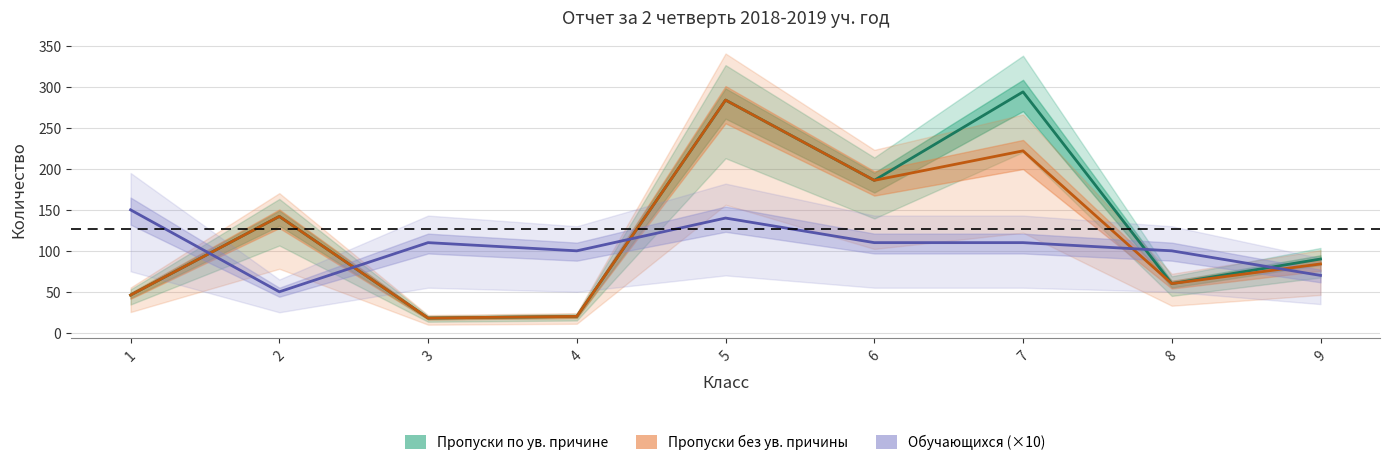

Which series has the largest range (max minus min)?

Пропуски по ув. причине